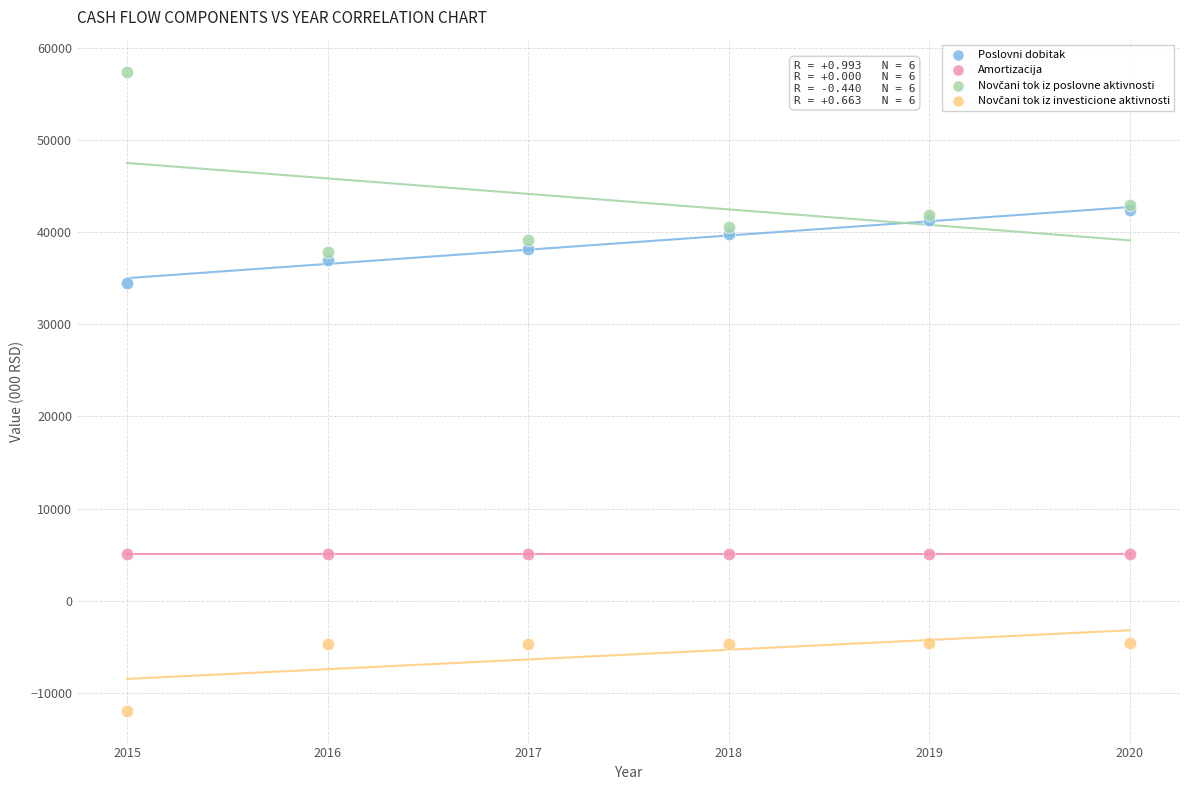

Across all series, what Y value is closest to 22756?

34533.4